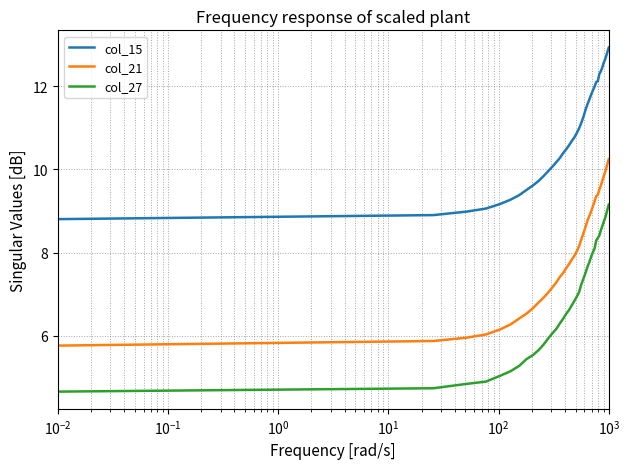

Which series has the widest spread of values?

col_27